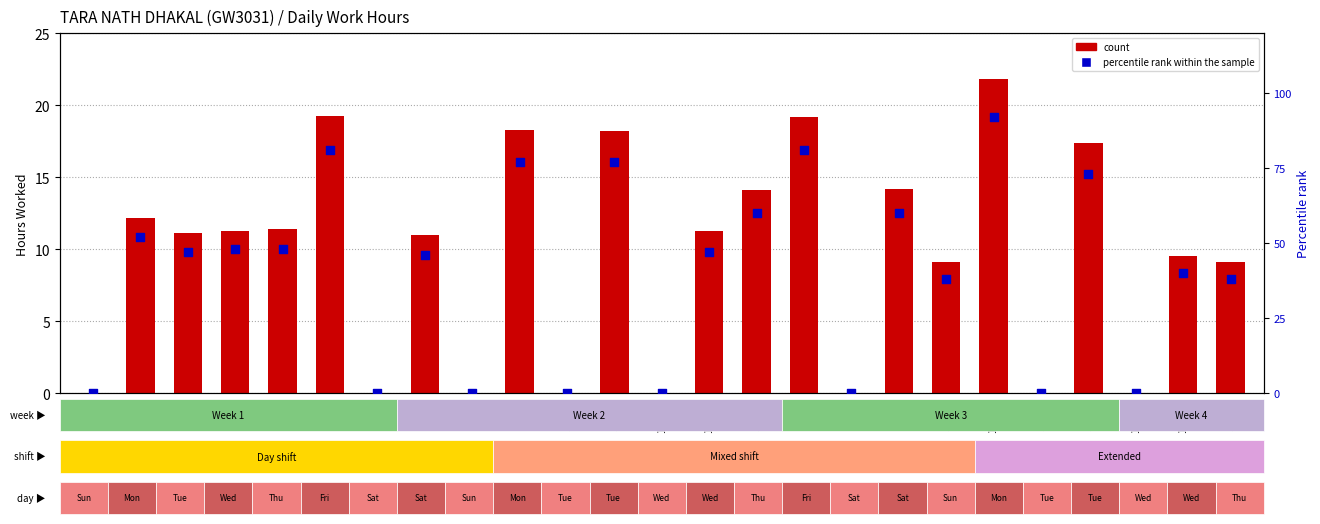

Which series reaches the minimum Y coordinate?

count